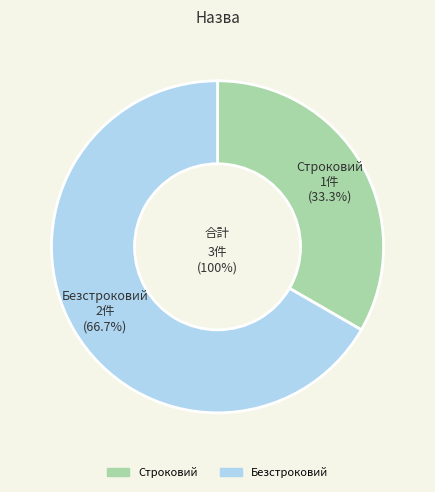

To the nearest percent, what is the difference between the largest and smallest slice percentages?

33%